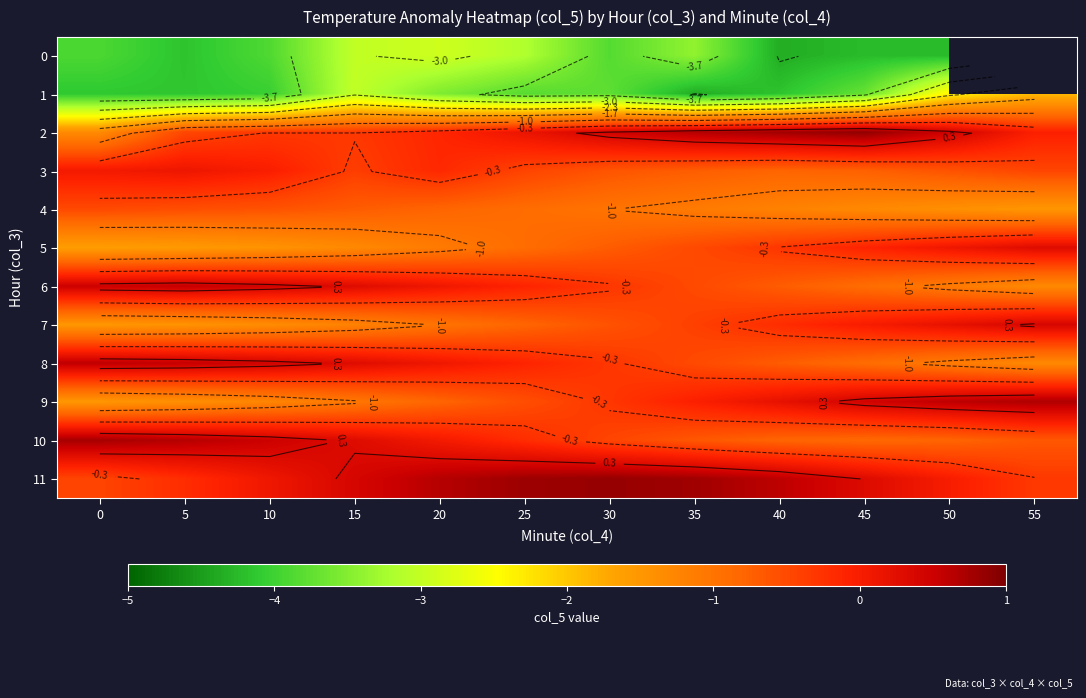

Count the number of categories in the chart.

12